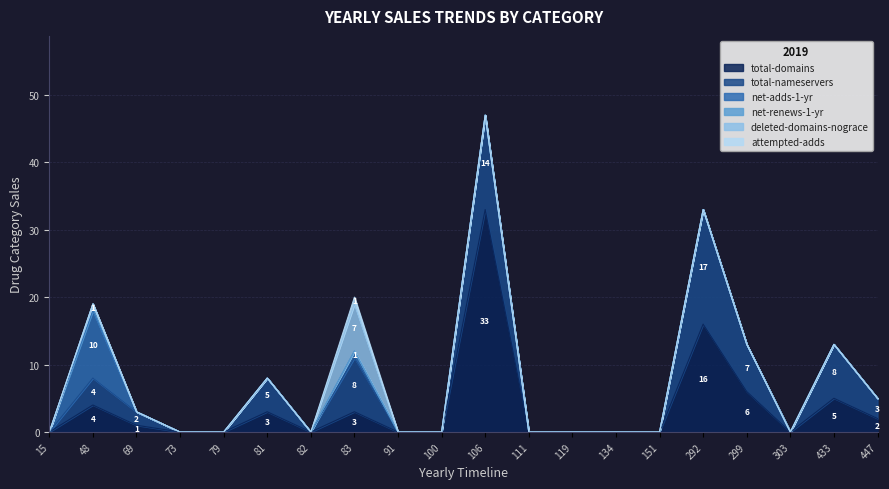

Which series has the largest total across all categories?

total-domains